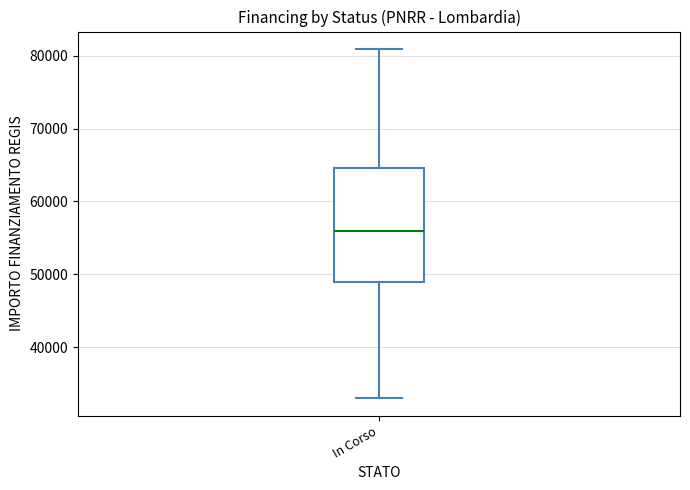

Where does the median line of the box for In Corso sit on the y-axis? The values are not printed on the chart, so give them approximately, as read against the axis.

56000